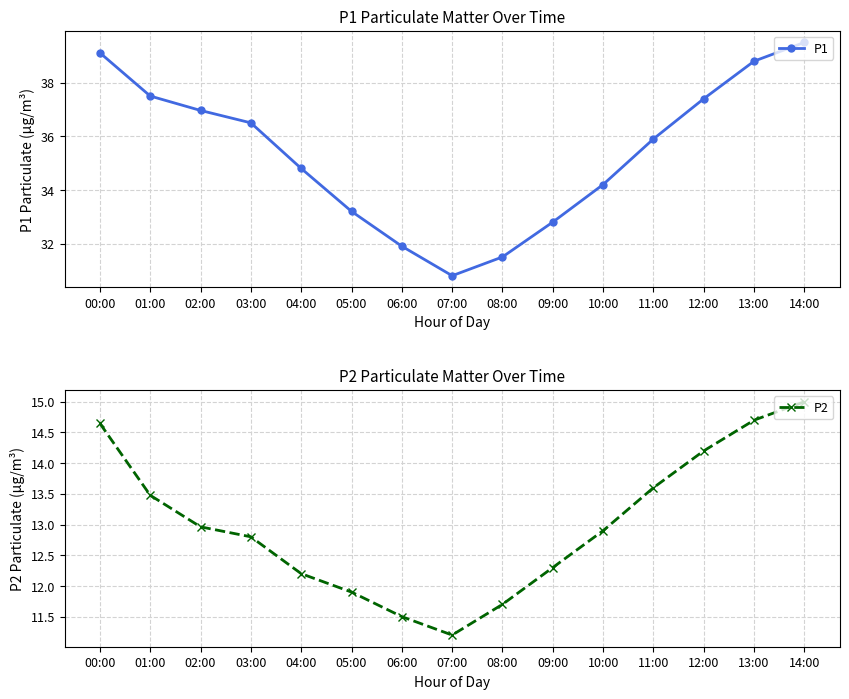

True or false: P2 and P1 intersect in this chart.

False